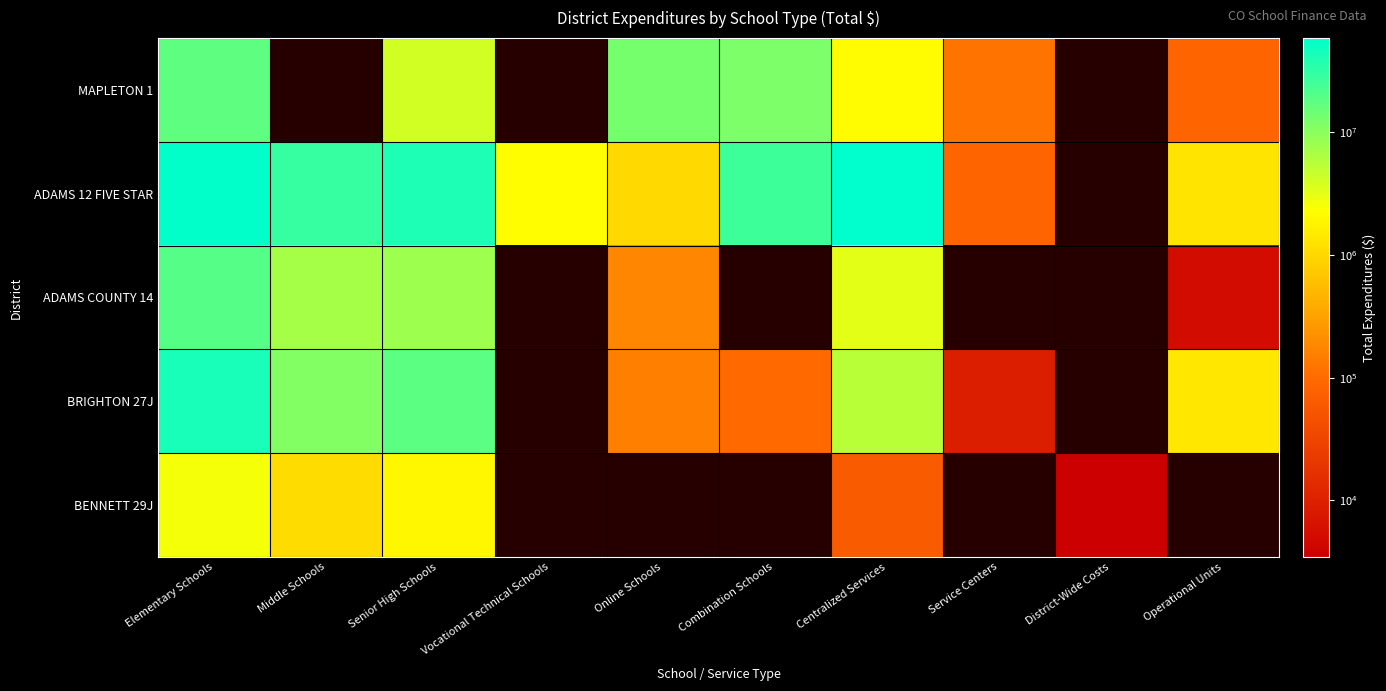

Between Senior High Schools and Online Schools, which series saw the biggest shift?

ADAMS 12 FIVE STAR